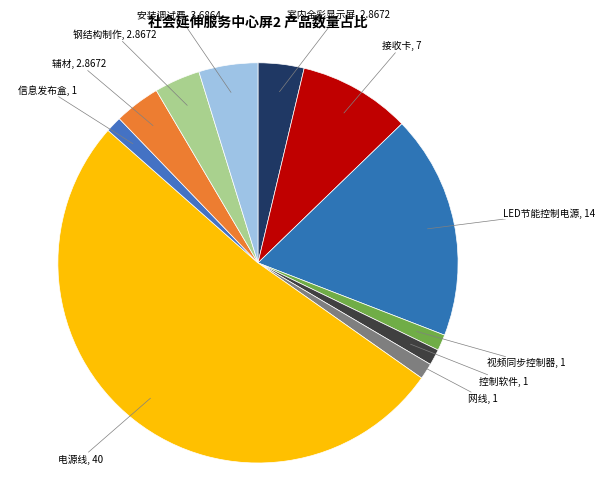

Is the sum of 网线 and 信息发布盒 greater than half?

No